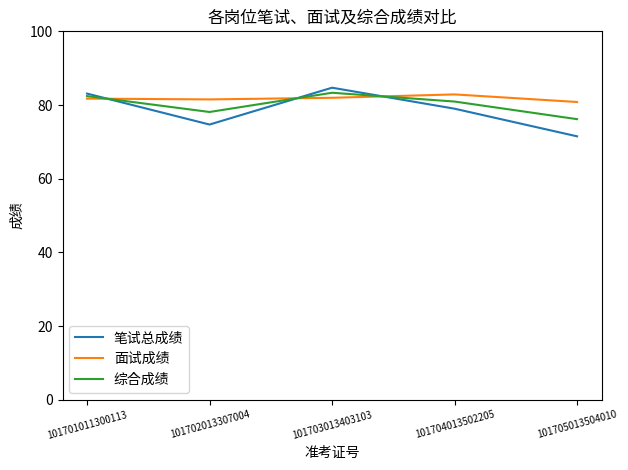

What are all the series names shown in the legend?

笔试总成绩, 面试成绩, 综合成绩